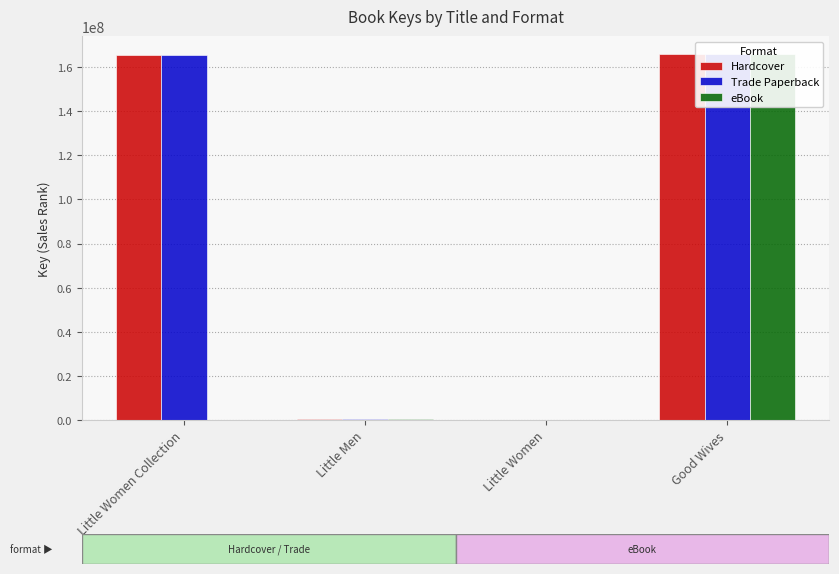

List the labels in order of eBook value, largest first.

Good Wives, Little Men, Little Women, Little Women Collection